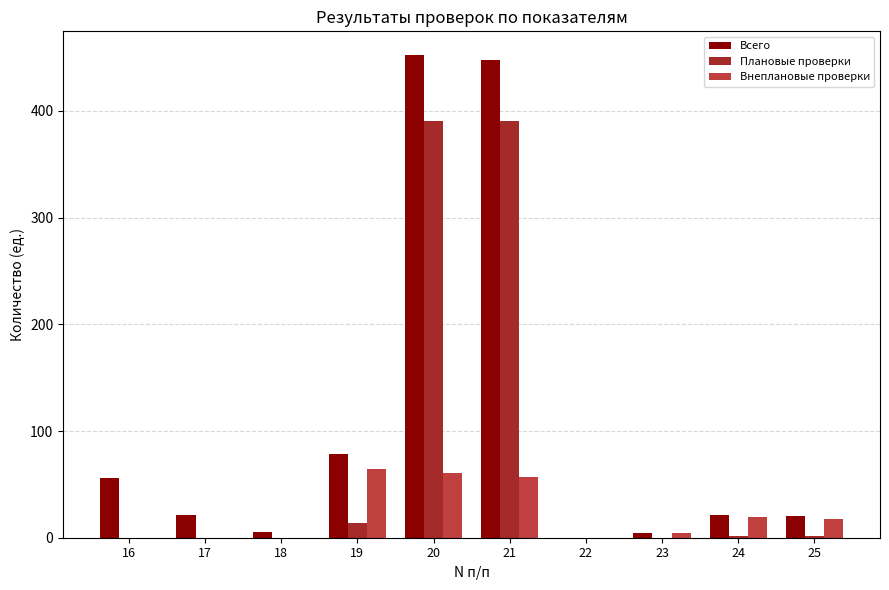

What is the spread (max minus min) of values at 20?

391